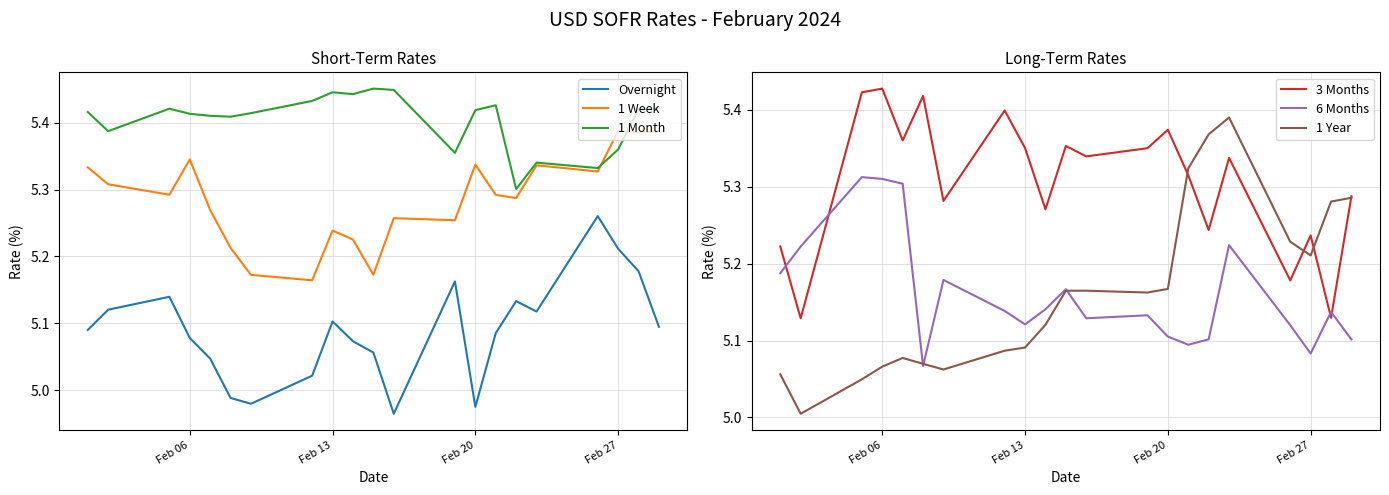

True or false: Overnight and 1 Month intersect in this chart.

False